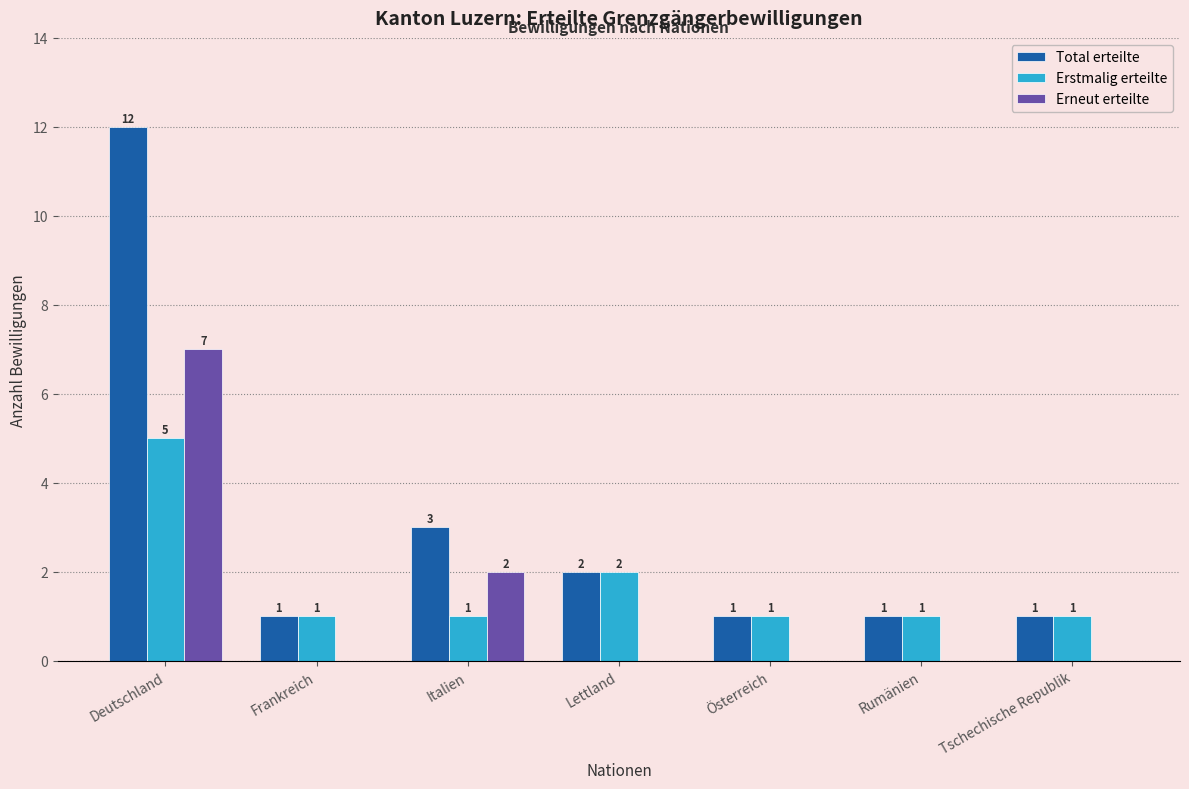

Reading right to left, list all the values displayed in this chart.

Total erteilte: 1	1	1	2	3	1	12
Erstmalig erteilte: 1	1	1	2	1	1	5
Erneut erteilte: 0	0	0	0	2	0	7